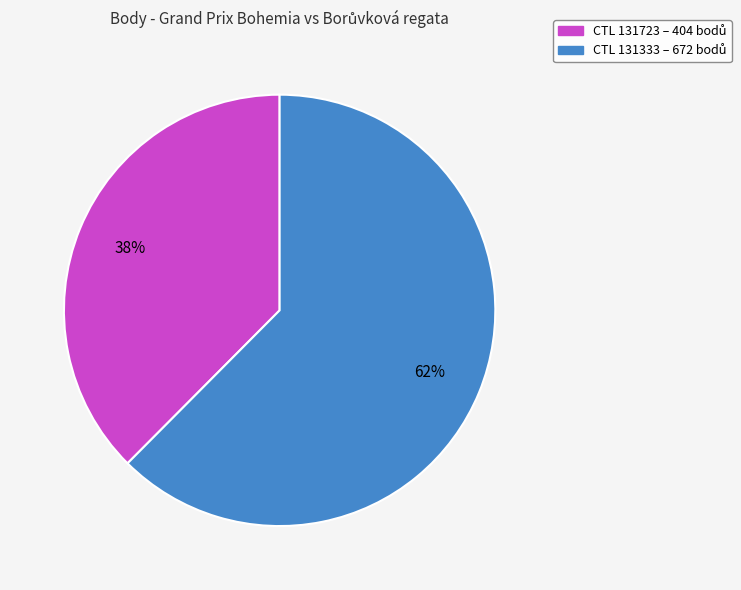

Is there a majority slice in this chart?

Yes